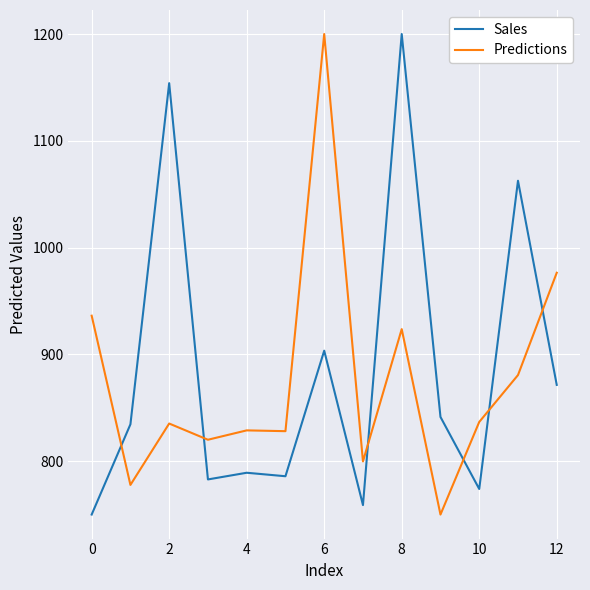

What is the smallest value displayed?

750.0